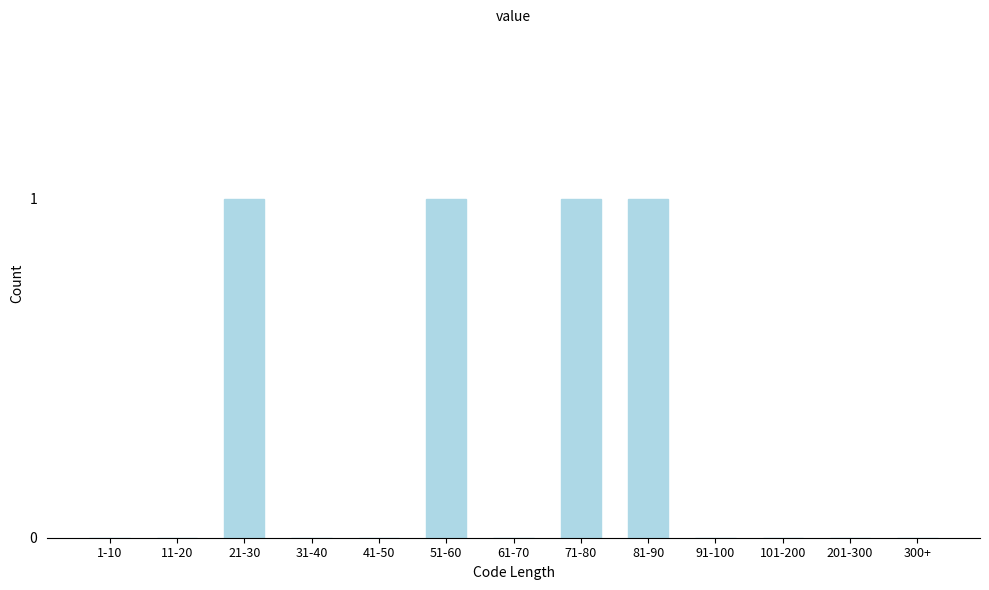

Reading left to right, extract all data points from this chart.

1-10=0	11-20=0	21-30=1	31-40=0	41-50=0	51-60=1	61-70=0	71-80=1	81-90=1	91-100=0	101-200=0	201-300=0	300+=0